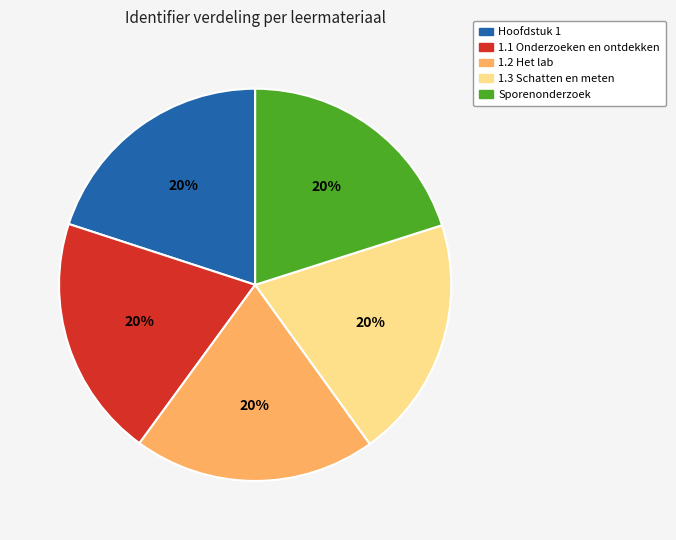

What percentage is the Sporenonderzoek slice, to the nearest percent?

20%